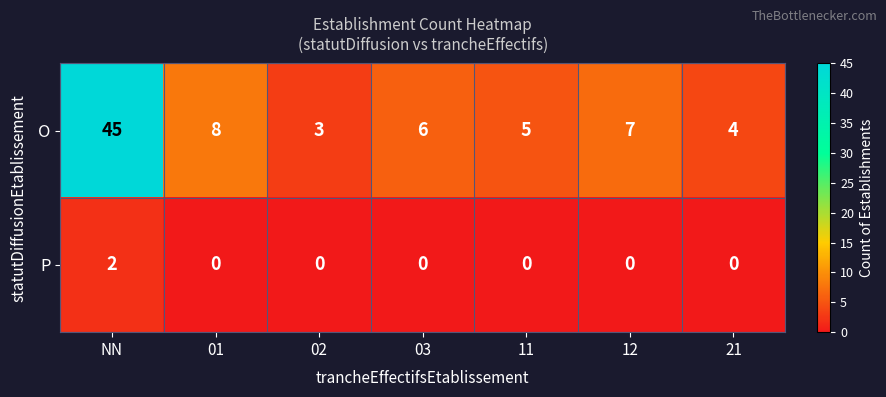

What is the average value of the O series?

11